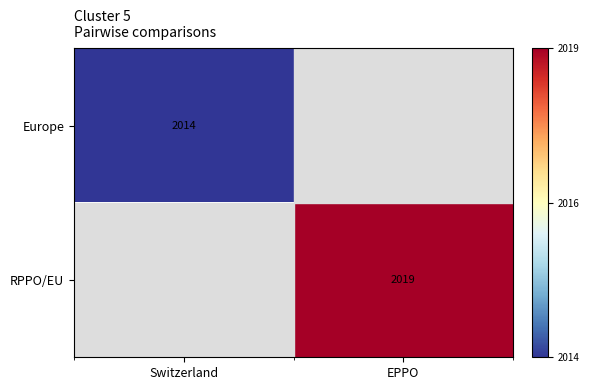

The RPPO/EU series shows 2019 at EPPO. True or false?

True